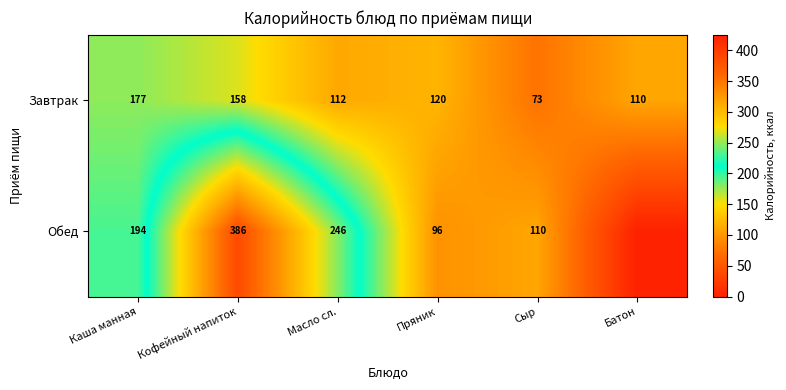

The Завтрак series shows 73 at Каша манная. True or false?

False